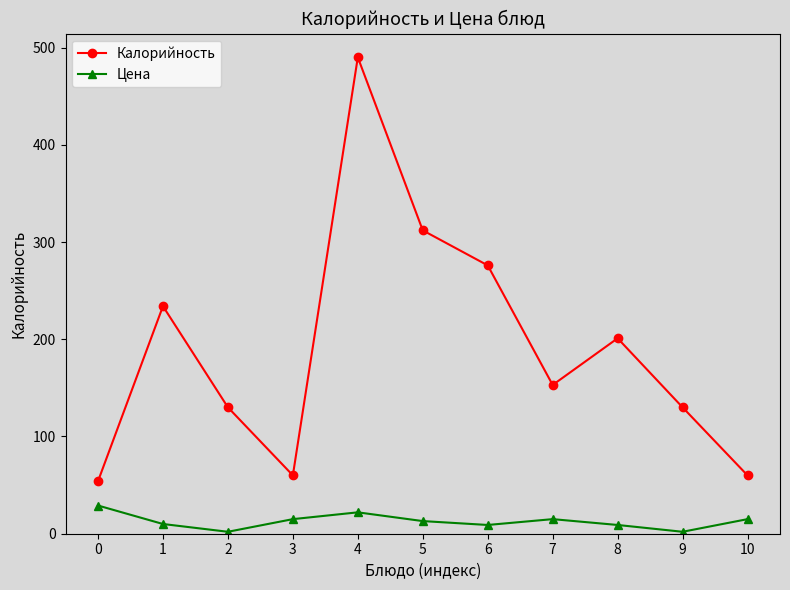

Between 4 and 8, which series saw the biggest shift?

Калорийность